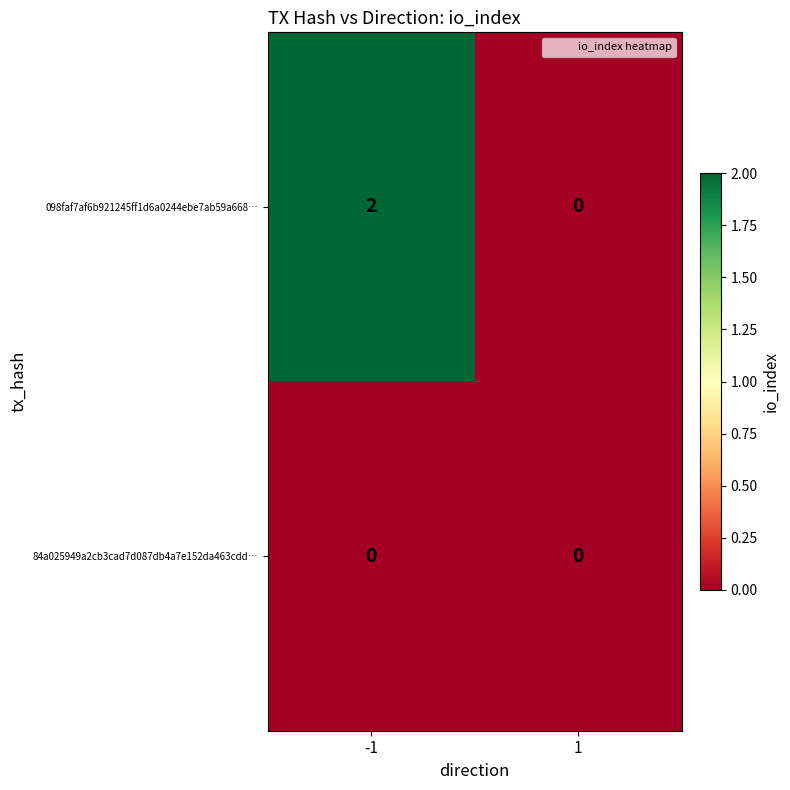

Is the value of 098faf7af6b921245ff1d6a0244ebe7ab59a668… at -1 greater than the value of 84a025949a2cb3cad7d087db4a7e152da463cdd… at -1?

Yes